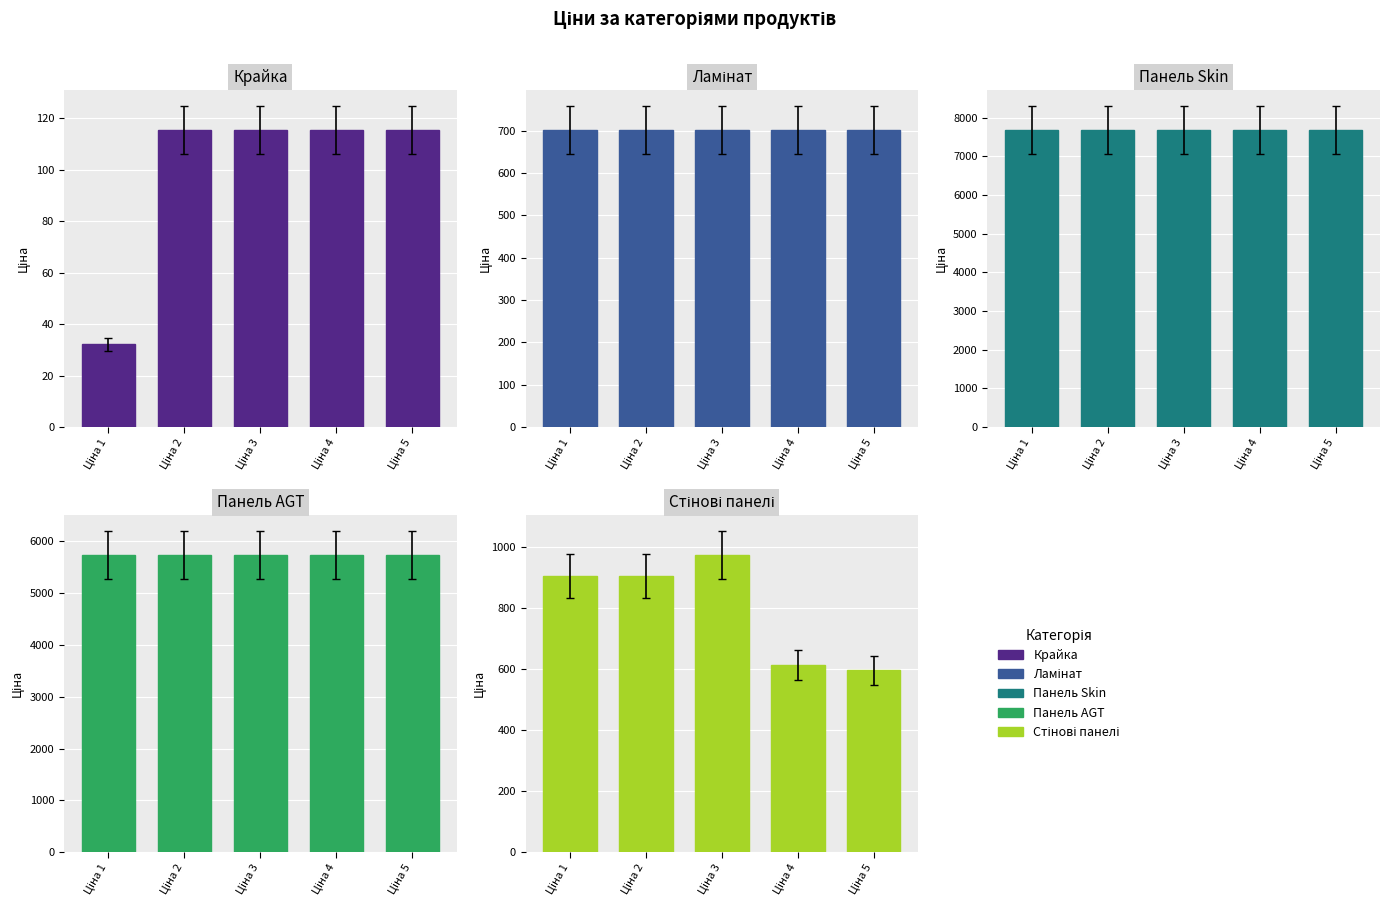

Which series has the largest total across all categories?

Панель Skin